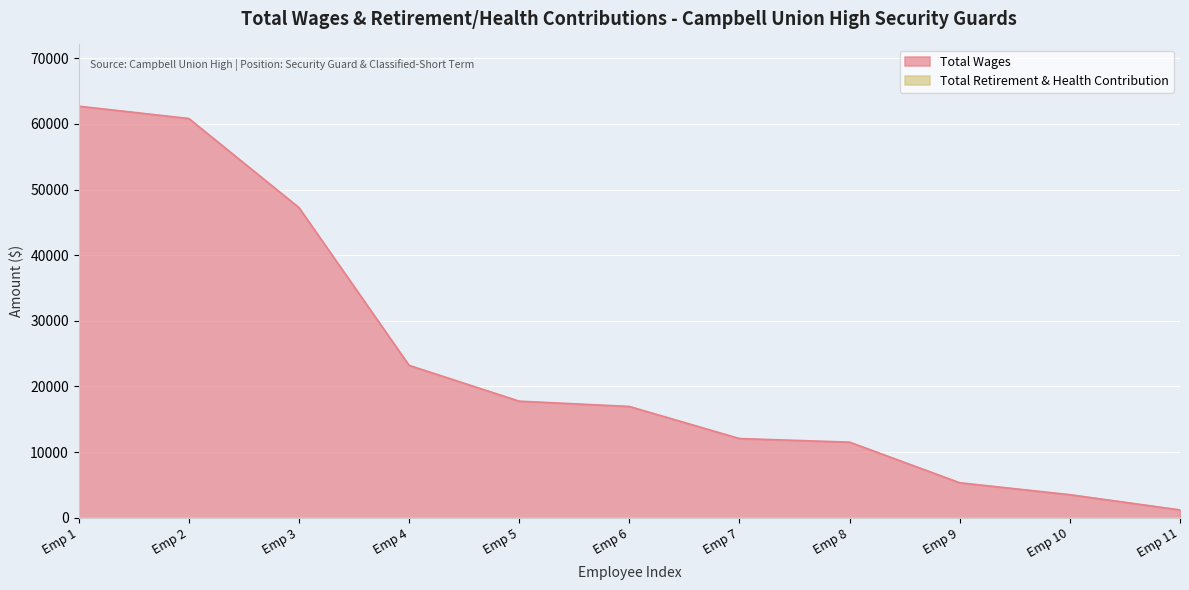

The value of Total Wages at Emp 1 is 62705. True or false?

True